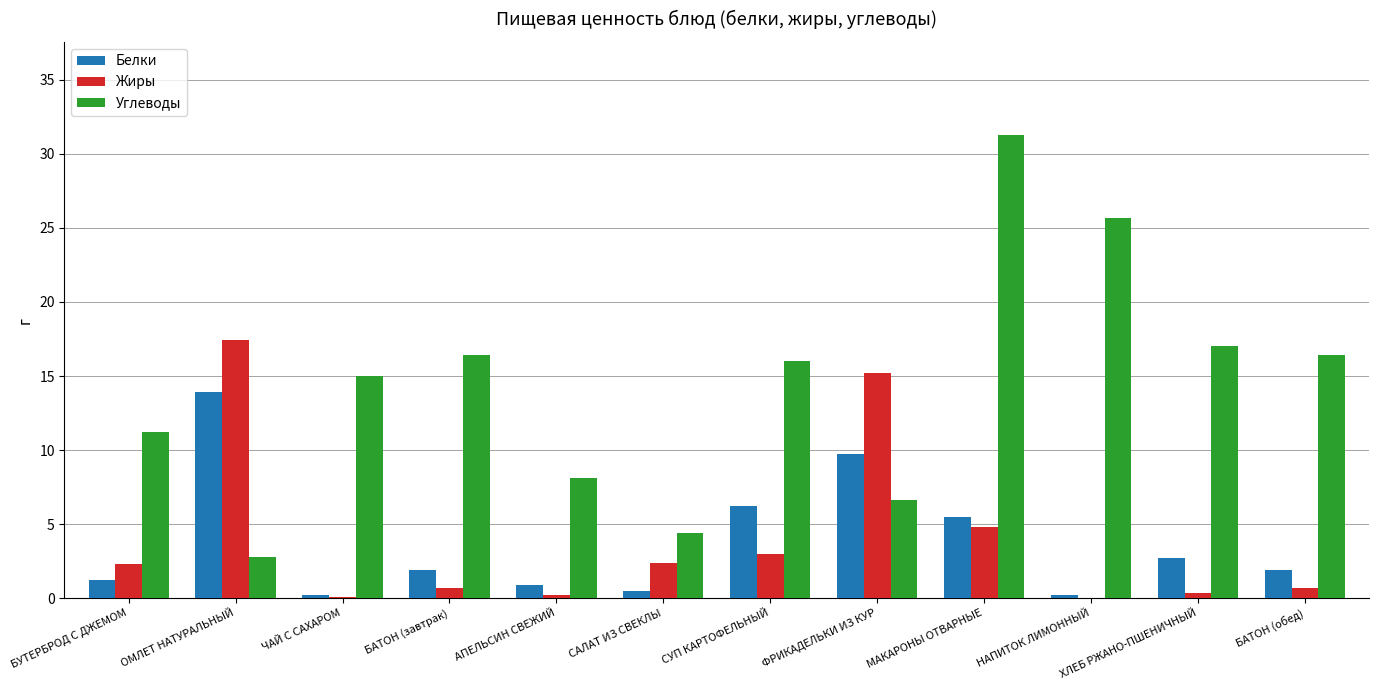

Between БАТОН (завтрак) and ФРИКАДЕЛЬКИ ИЗ КУР, which series saw the biggest shift?

Жиры